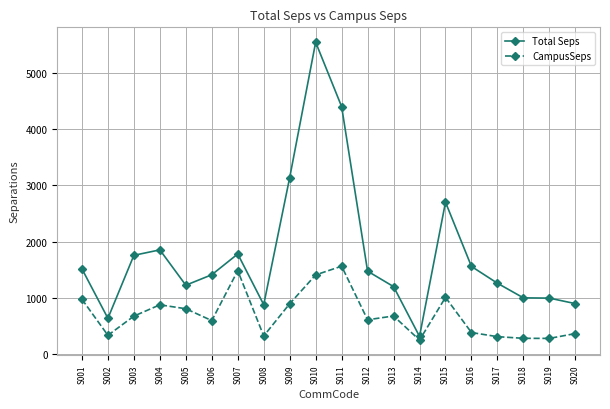

At which category is the sum across all series the highest?

S010